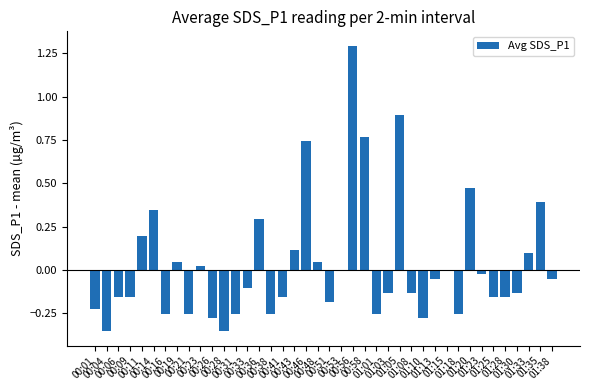

What is the sum of all values?

1.1